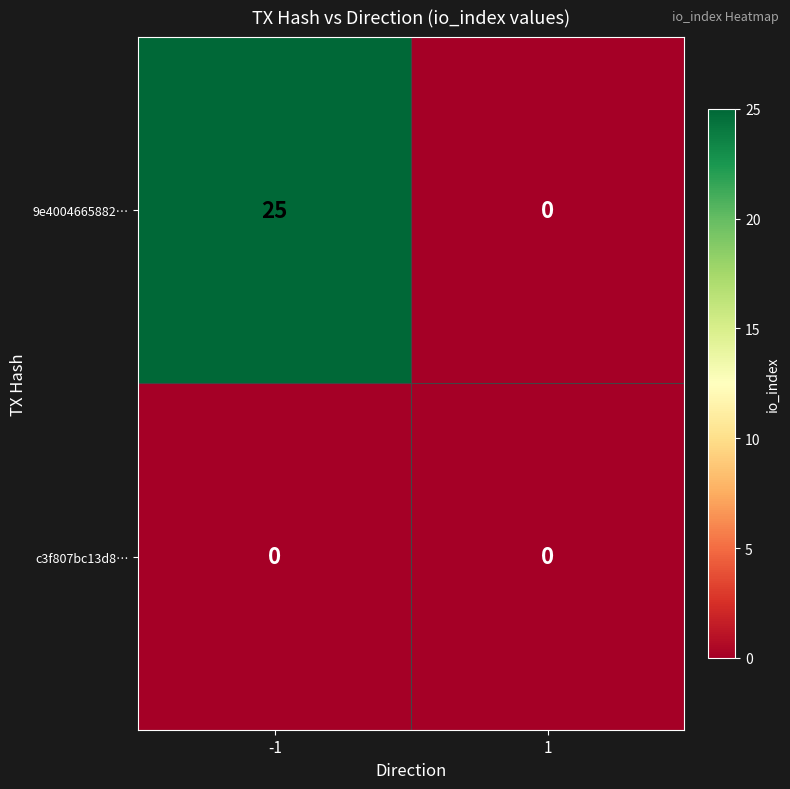

The value of c3f807bc13d8… at 1 is 0. True or false?

True